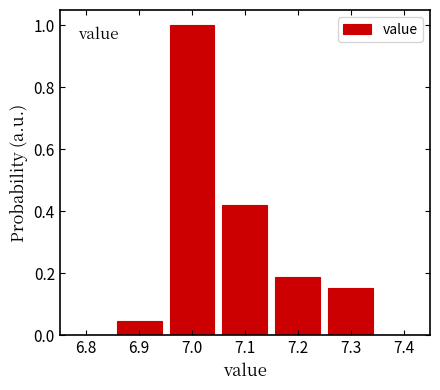

Which range on the x-axis has the tallest bar?

6.95 to 7.05